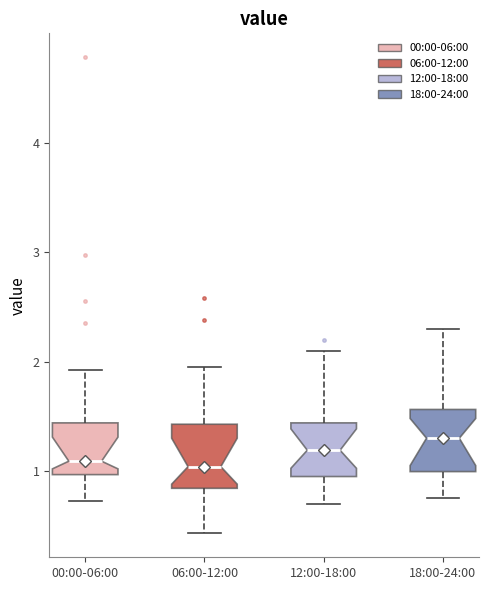

Which box has the highest median line?

18:00-24:00